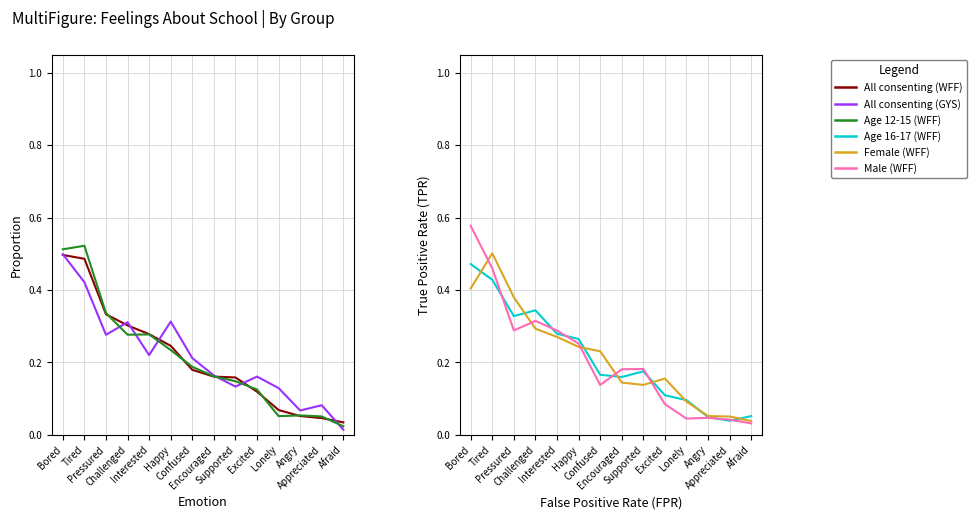

What position from the left is Angry?

12